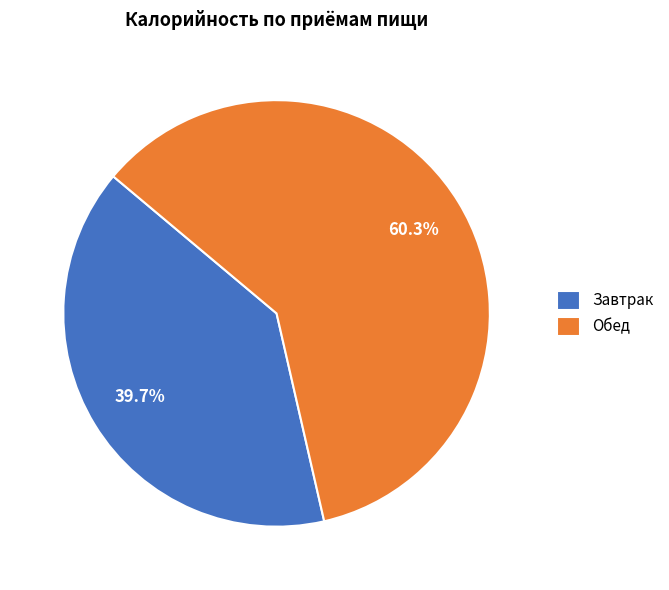

Which category has the biggest portion of the pie?

Обед